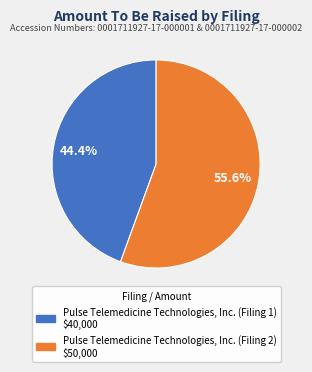

How many segments does this pie chart have?

2